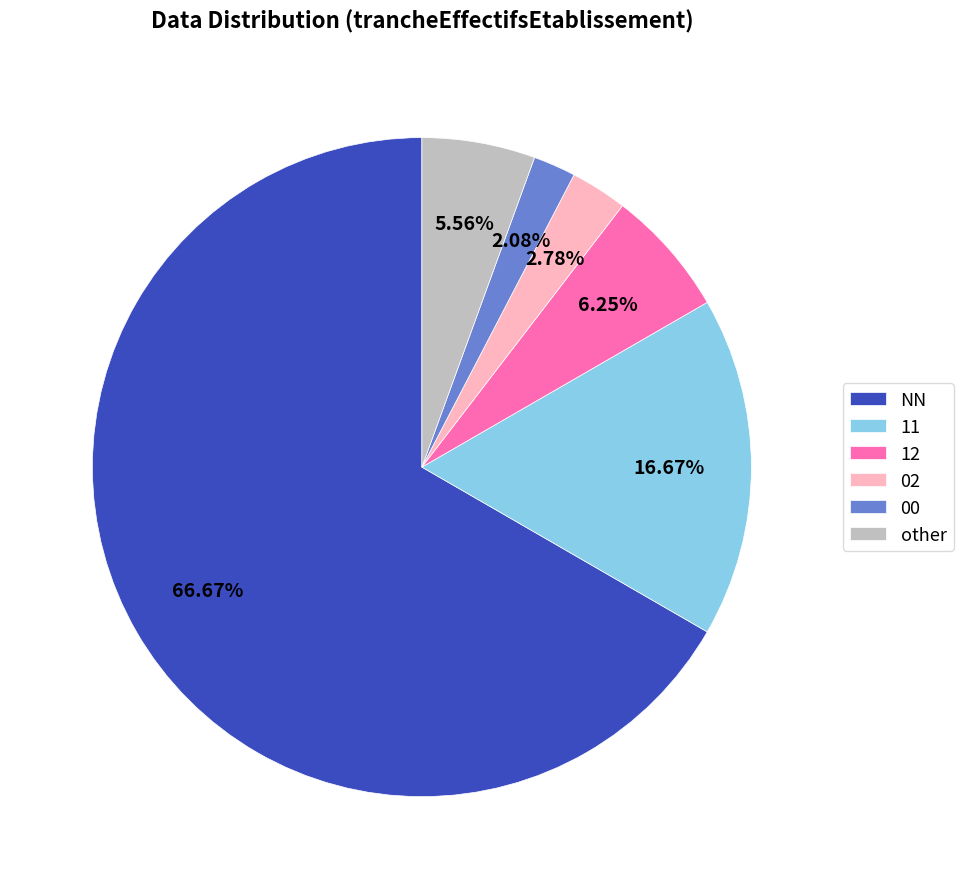

Count the number of slices in the pie.

6